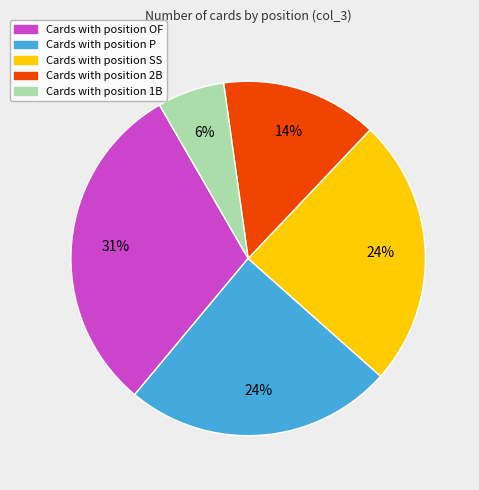

To the nearest percent, what is the average slice percentage?

20%